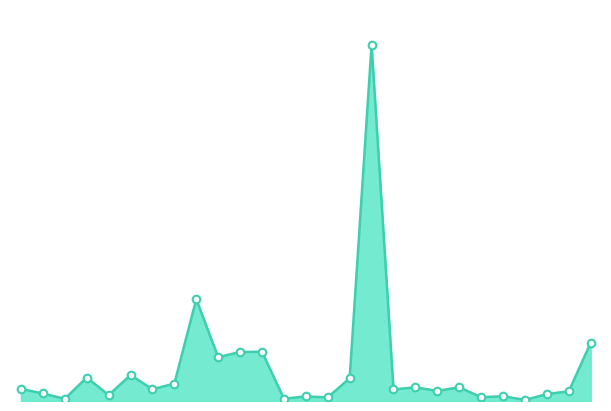

Is this an area chart (filled region under the line)?

Yes